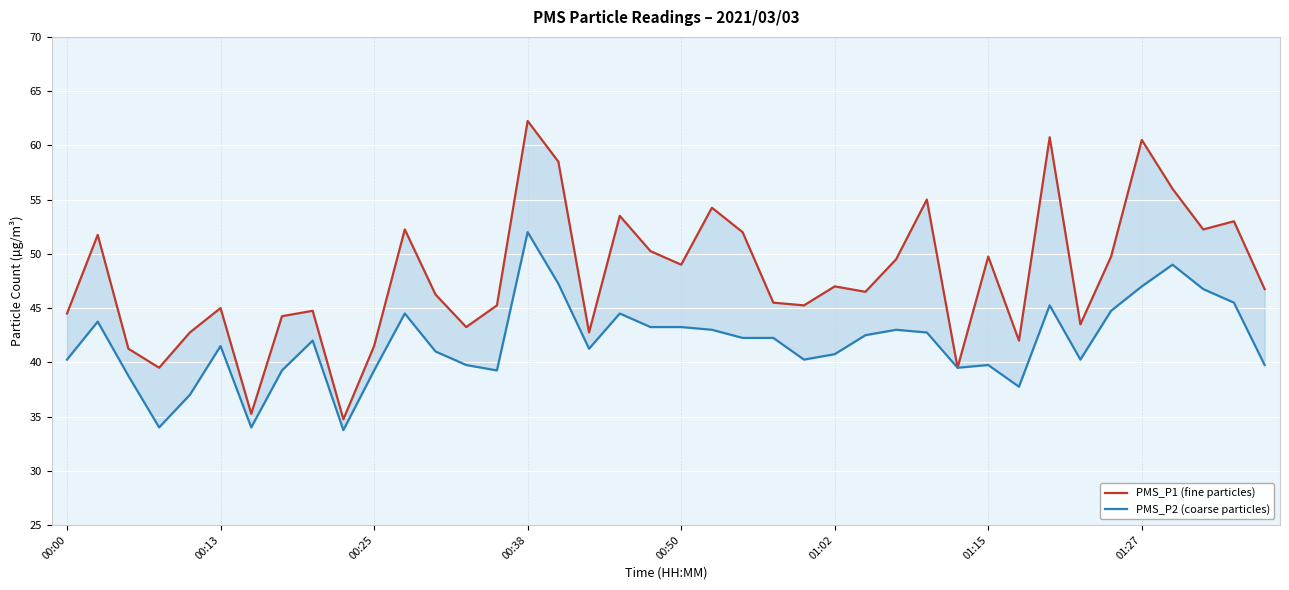

Reading left to right, what are all the values shown in this chart?

PMS_P1 (fine particles): 44.5	51.8	41.2	39.5	42.8	45.0	35.2	44.2	44.8	34.8	41.5	52.2	46.2	43.2	45.2	62.2	58.5	42.8	53.5	50.2	49.0	54.2	52.0	45.5	45.2	47.0	46.5	49.5	55.0	39.5	49.8	42.0	60.8	43.5	49.8	60.5	56.0	52.2	53.0	46.8
PMS_P2 (coarse particles): 40.2	43.8	38.8	34.0	37.0	41.5	34.0	39.2	42.0	33.8	39.2	44.5	41.0	39.8	39.2	52.0	47.2	41.2	44.5	43.2	43.2	43.0	42.2	42.2	40.2	40.8	42.5	43.0	42.8	39.5	39.8	37.8	45.2	40.2	44.8	47.0	49.0	46.8	45.5	39.8